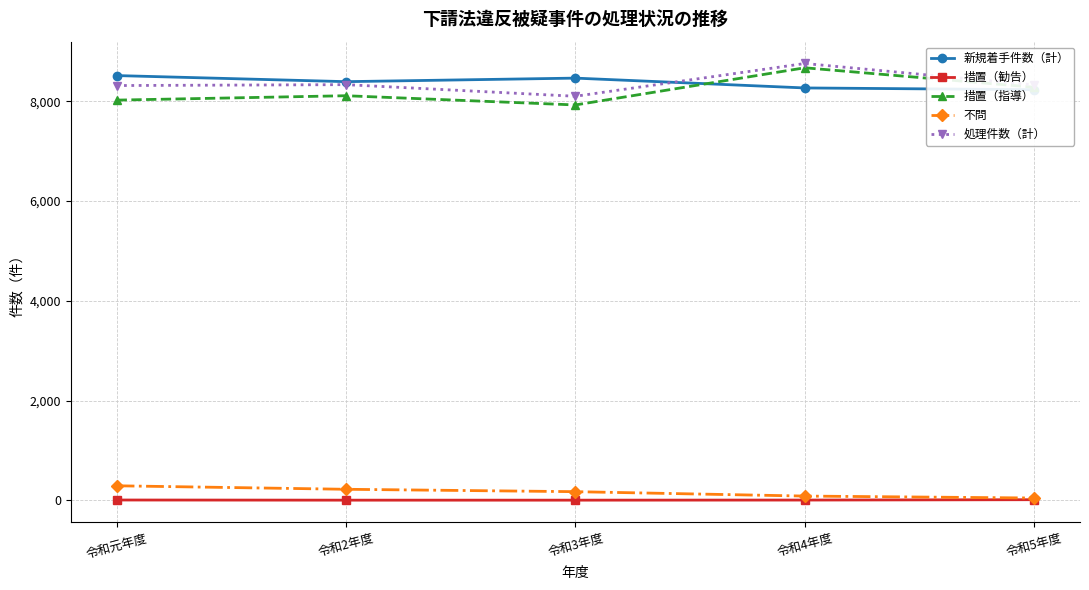

Rank the categories by 不問 value from highest to lowest.

令和元年度, 令和2年度, 令和3年度, 令和4年度, 令和5年度